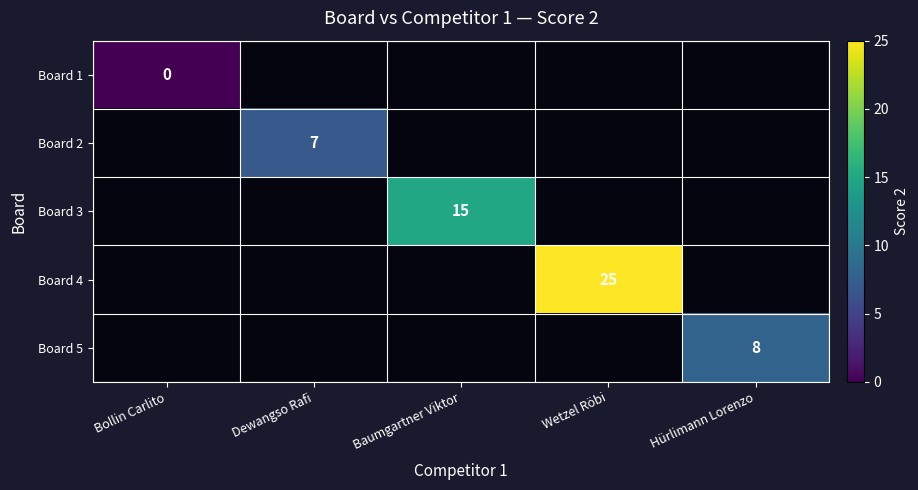

The Board 5 series shows 14 at Hürlimann Lorenzo. True or false?

False